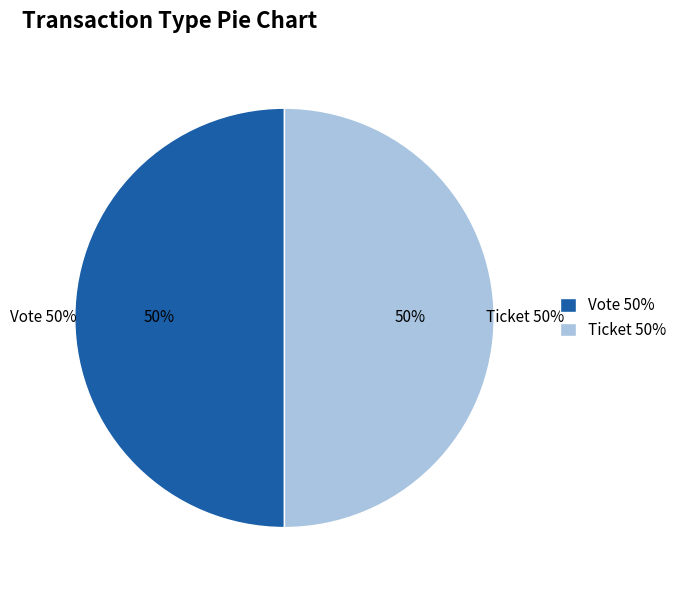

Is the sum of Ticket and Vote greater than half?

Yes